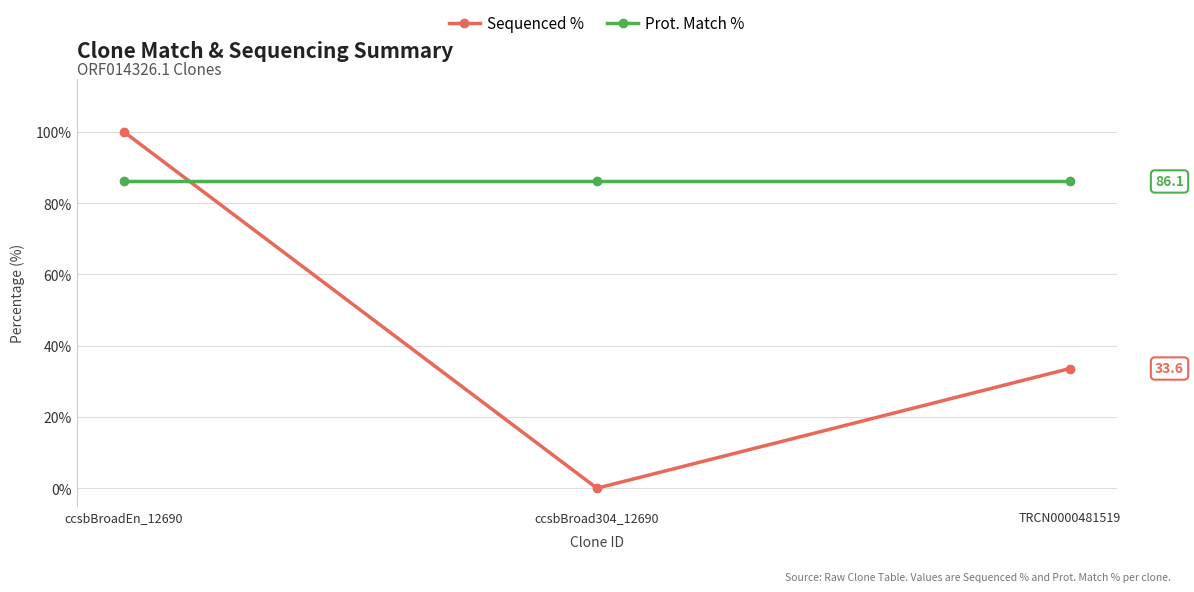

Which series has the largest range (max minus min)?

Sequenced %